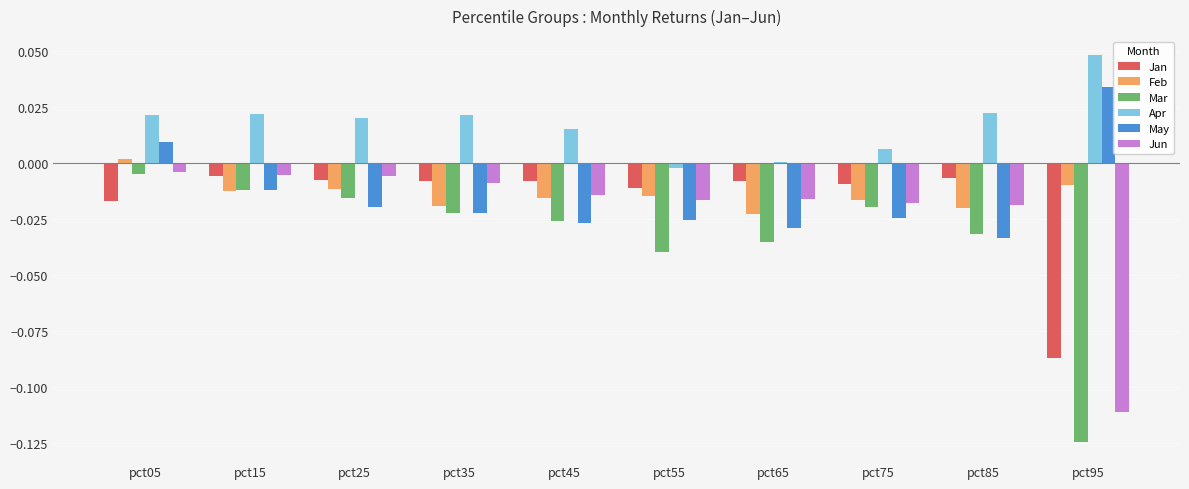

At which category is the sum across all series the highest?

pct05